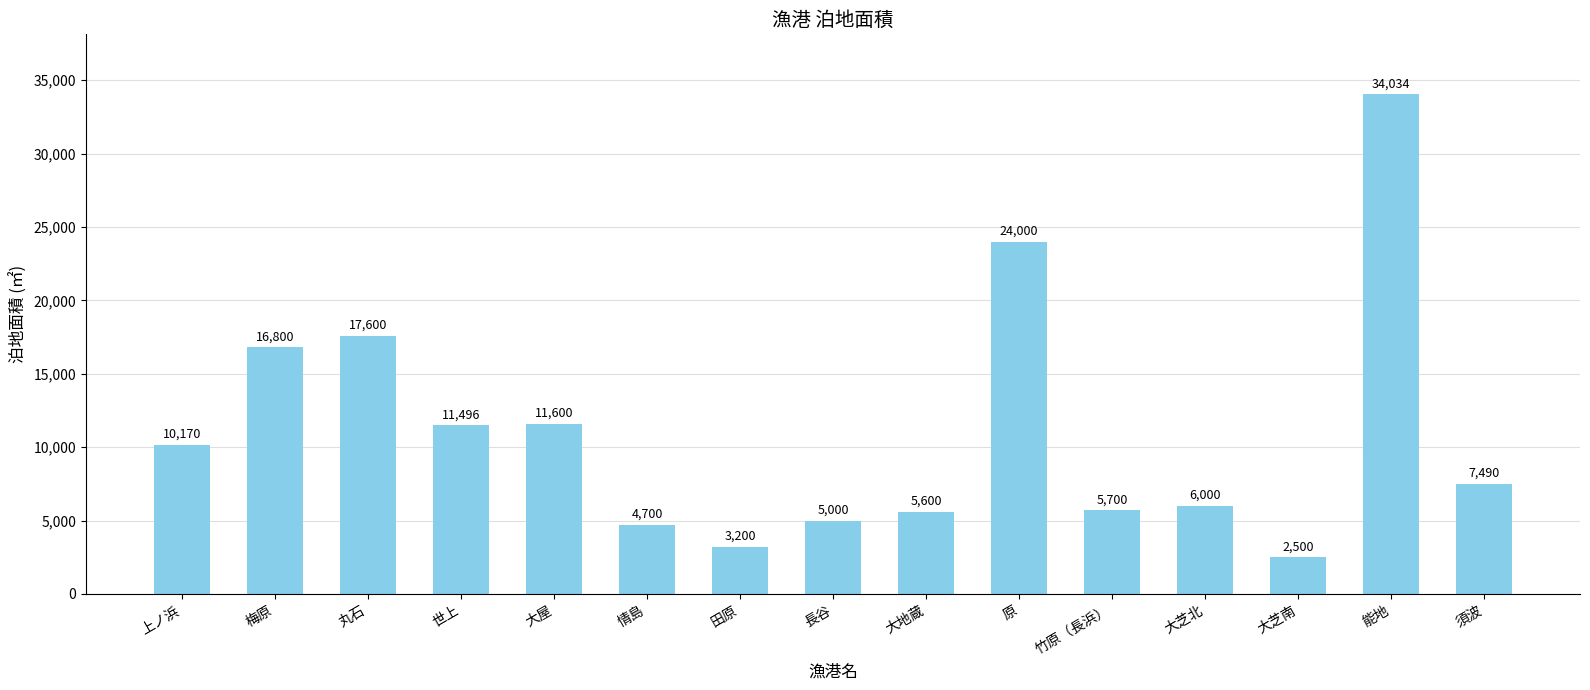

The chart shows a value of 10202 at 竹原（長浜）. True or false?

False